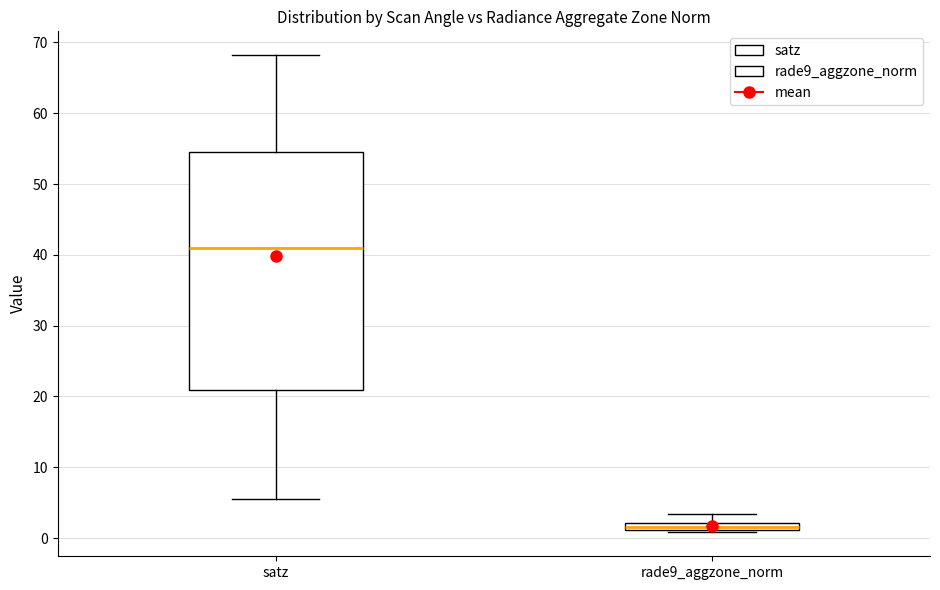

Which box has the highest median line?

satz